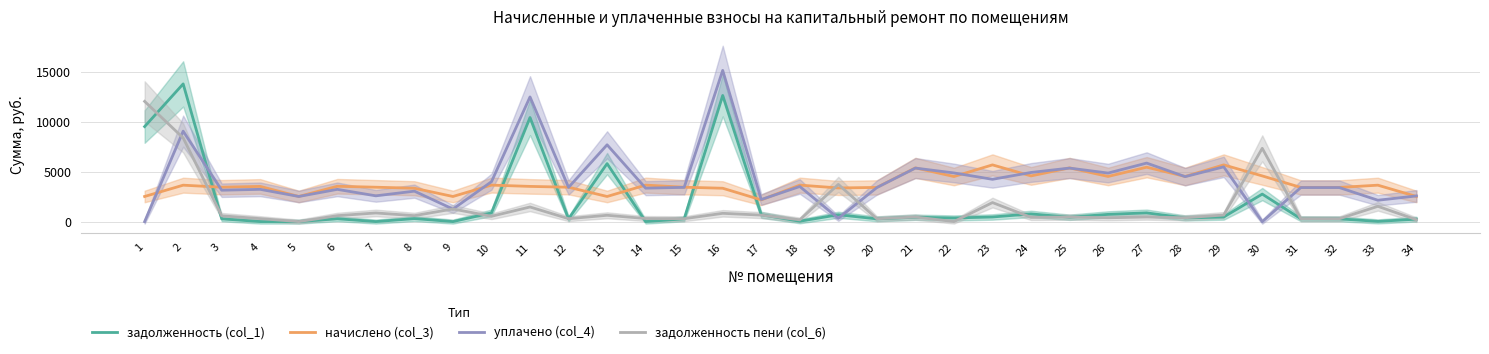

In начислено (col_3), how many points are lower than both neighbors (excluding endpoints)?

10